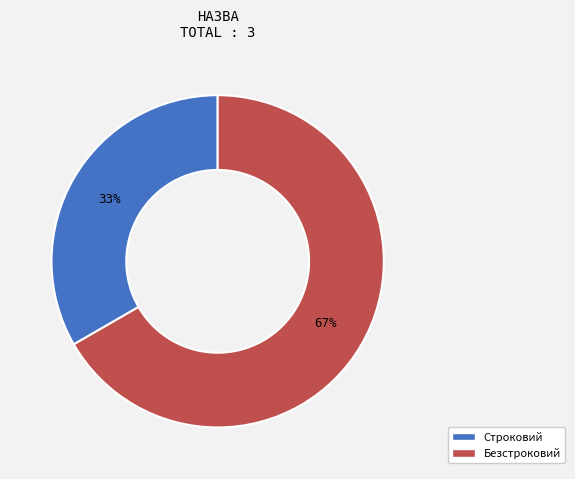

To the nearest percent, what is the combined percentage of Безстроковий and Строковий?

100%